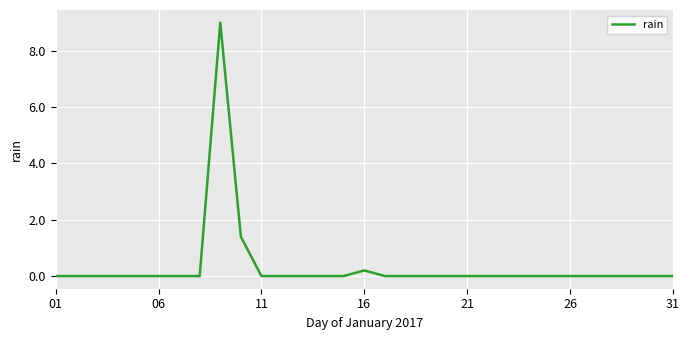

What is the greatest value displayed?

9.0